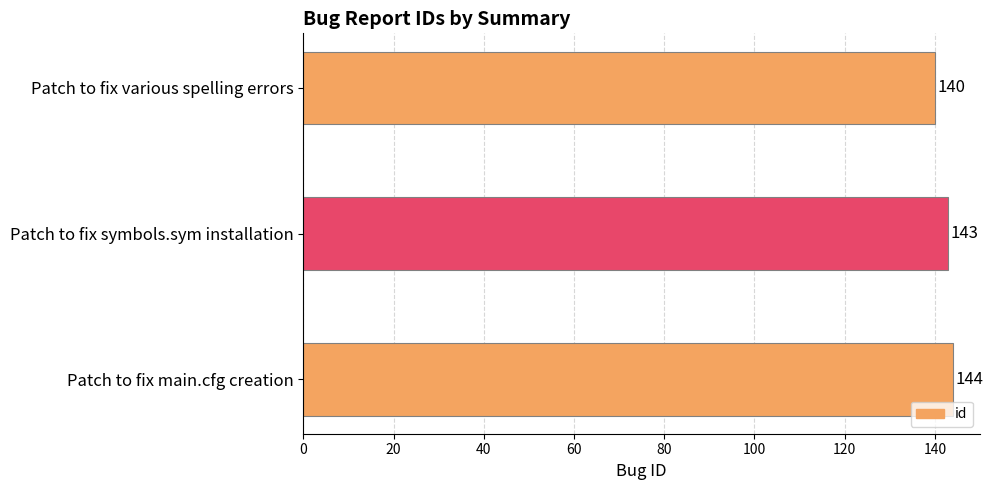

How many data points does each series have?

3